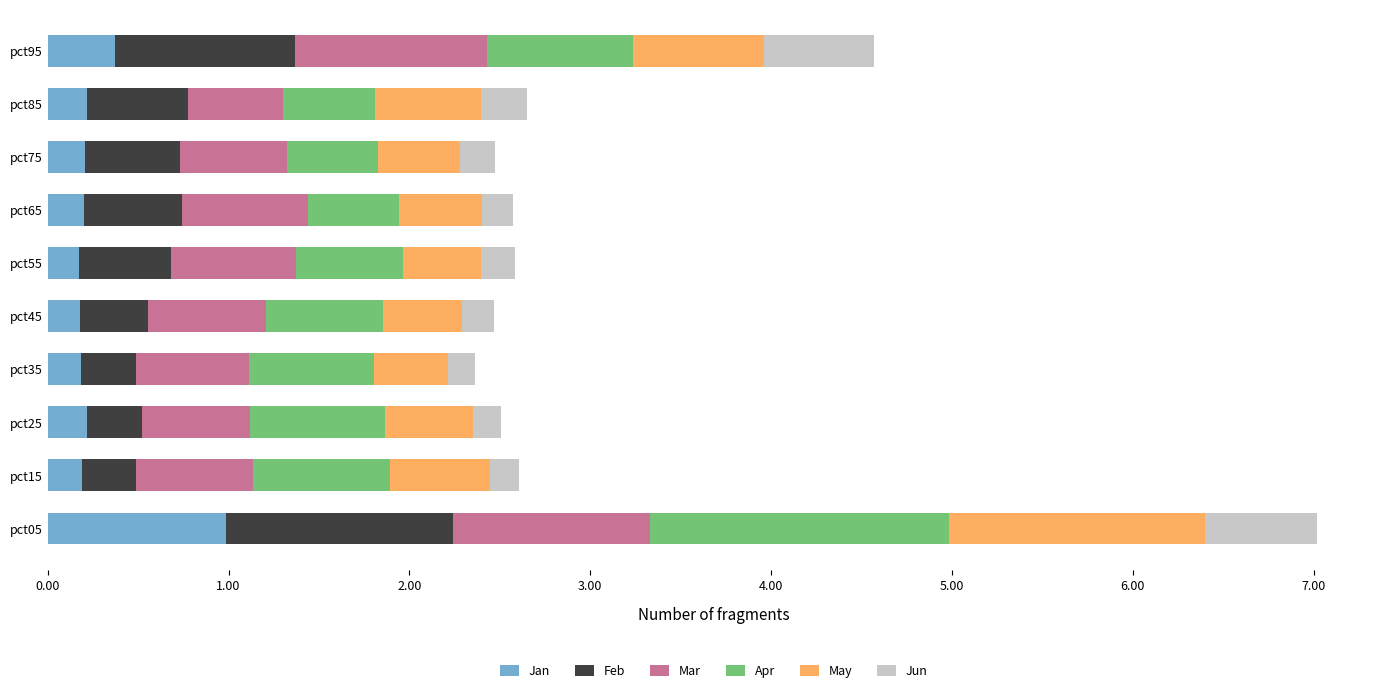

What is the sum of the Jan values at pct85 and pct25?

0.4